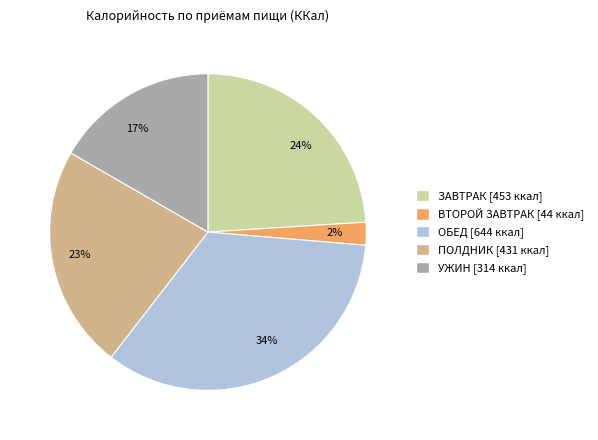

To the nearest percent, what is the difference between the largest and smallest slice percentages?

32%